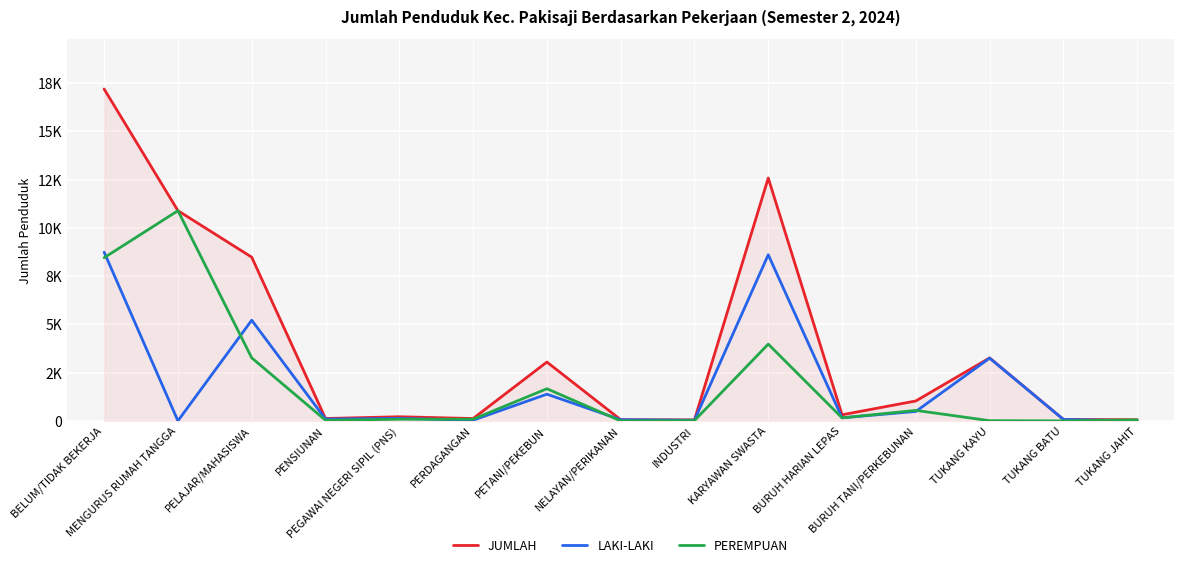

True or false: JUMLAH and LAKI-LAKI intersect in this chart.

False